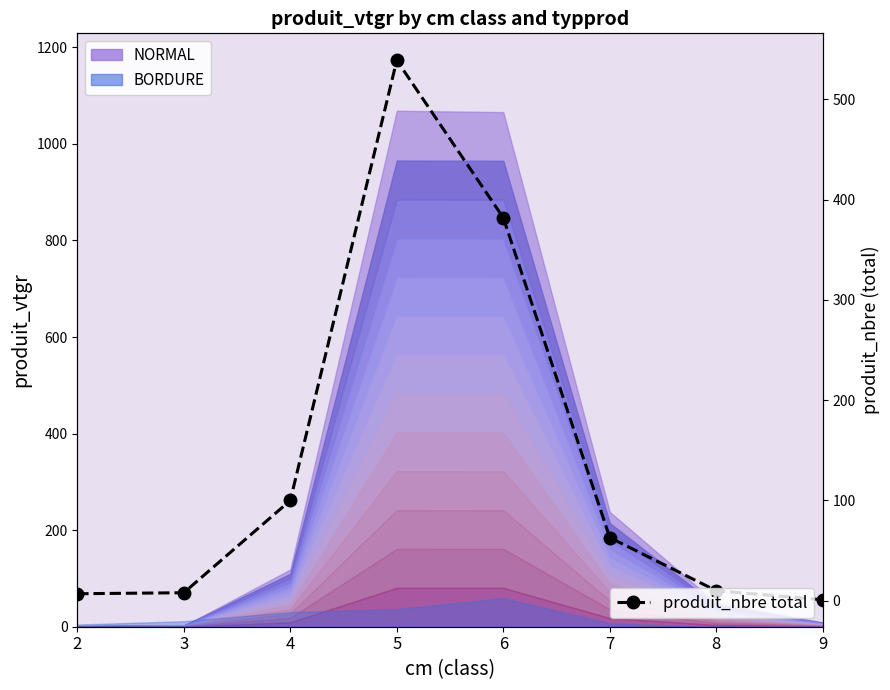

Which label corresponds to the smallest value in the chart?

9